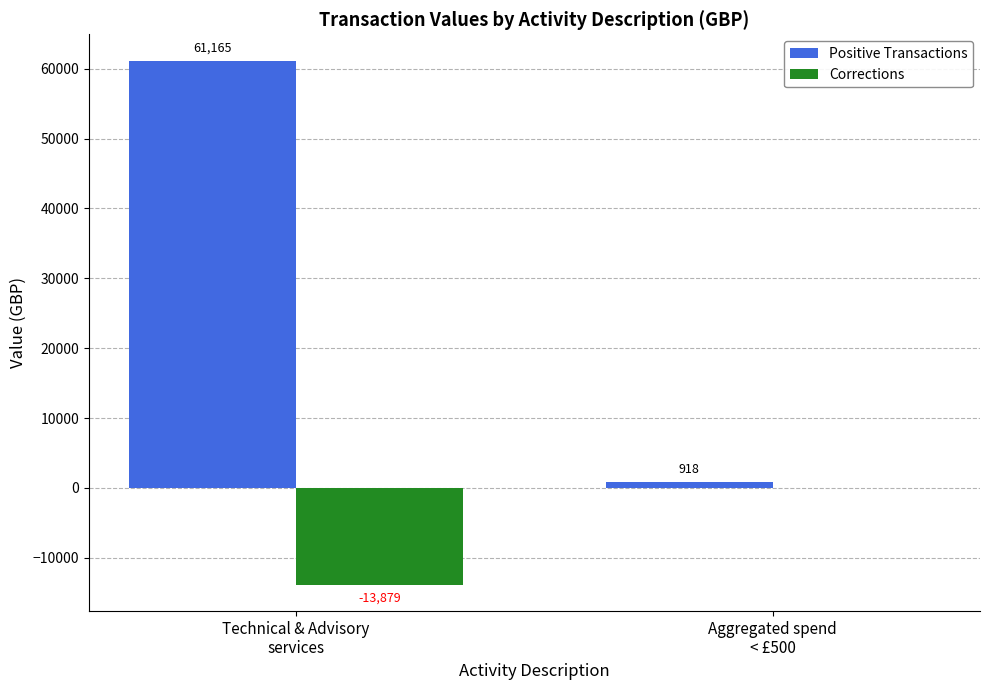

Which category has the highest value in the Corrections series?

Aggregated spend
< £500